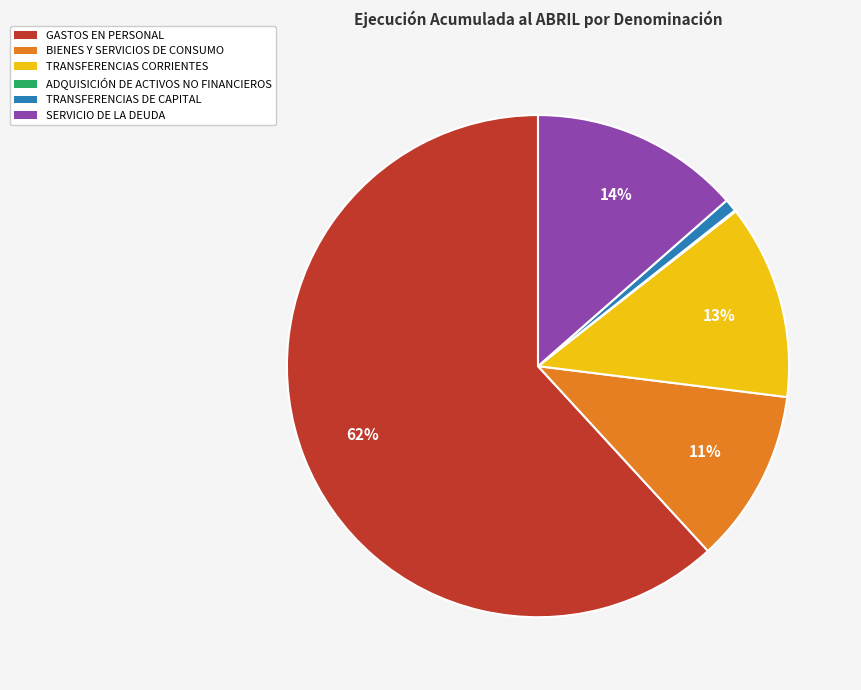

Which slice is the largest?

GASTOS EN PERSONAL